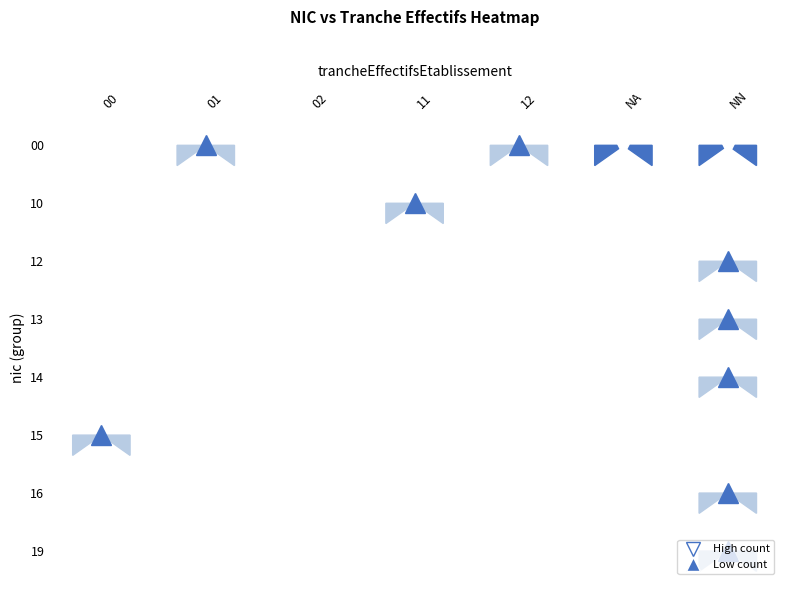

What is the greatest value displayed?

8